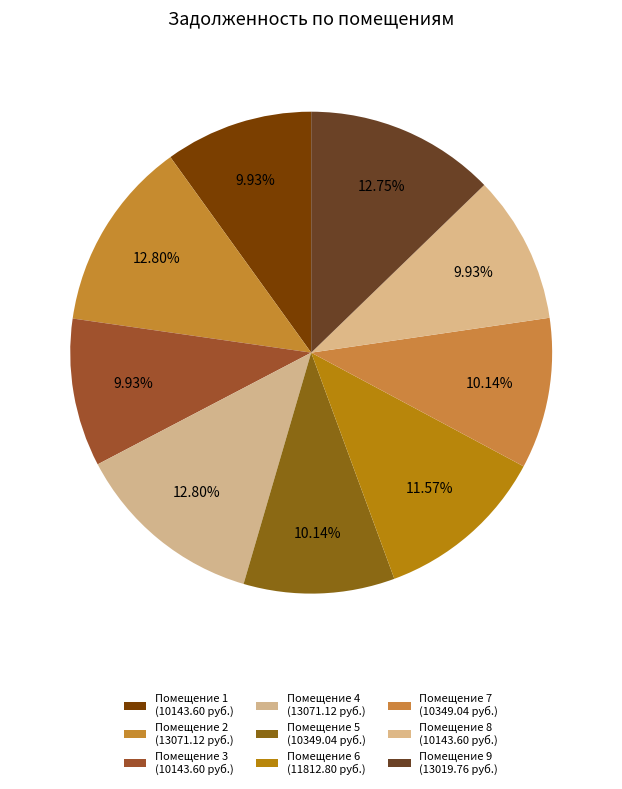

Count the number of slices in the pie.

9